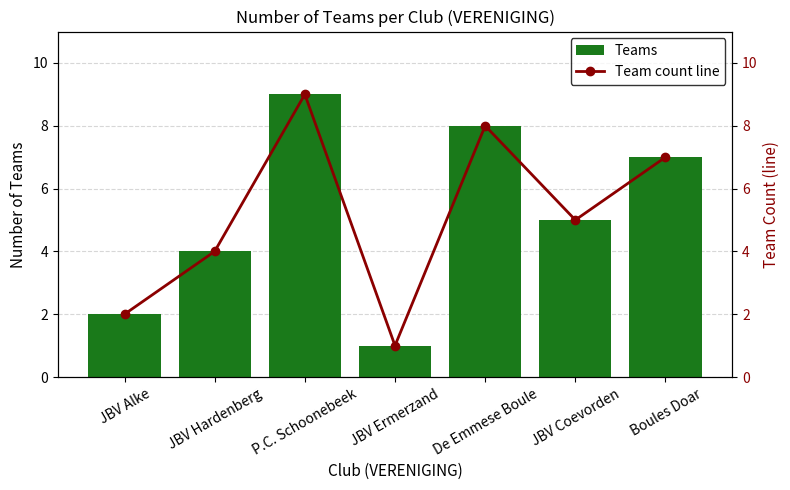

How many values in the Teams series exceed 5?

3